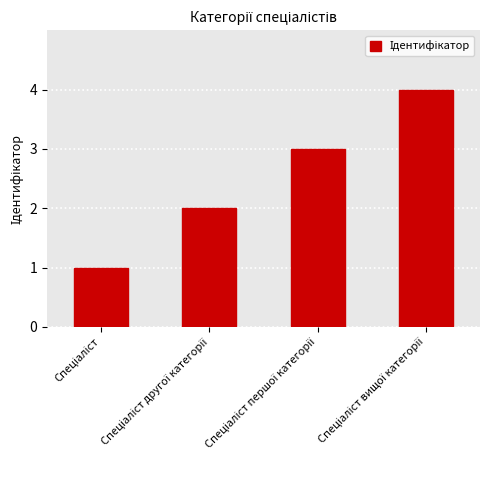

Reading left to right, extract all data points from this chart.

1	2	3	4